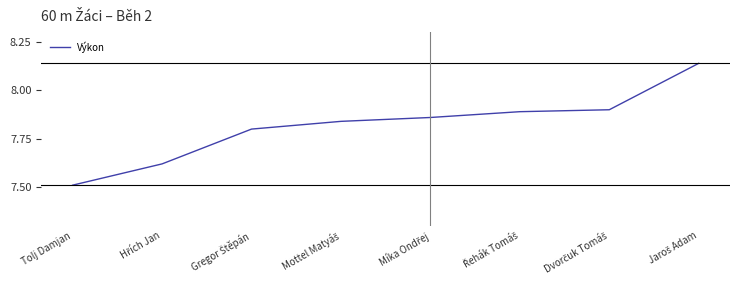

How many lines are shown in the chart?

1